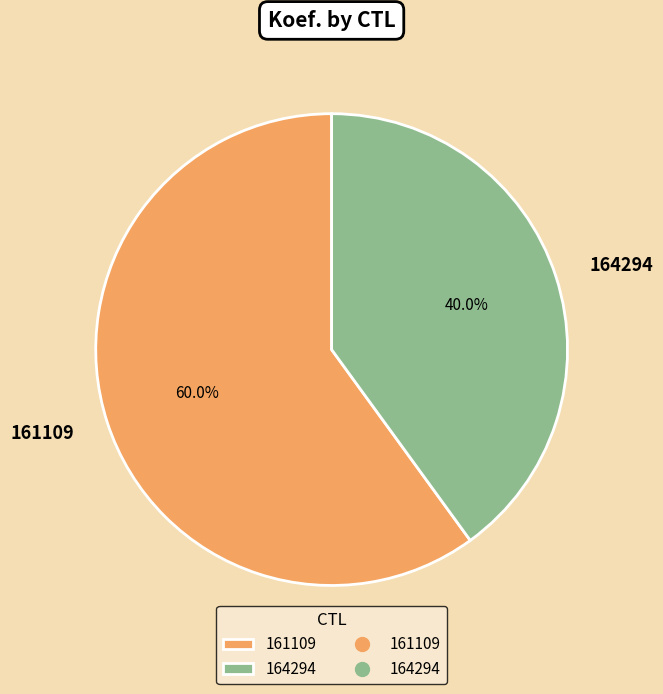

Which category has the biggest portion of the pie?

161109